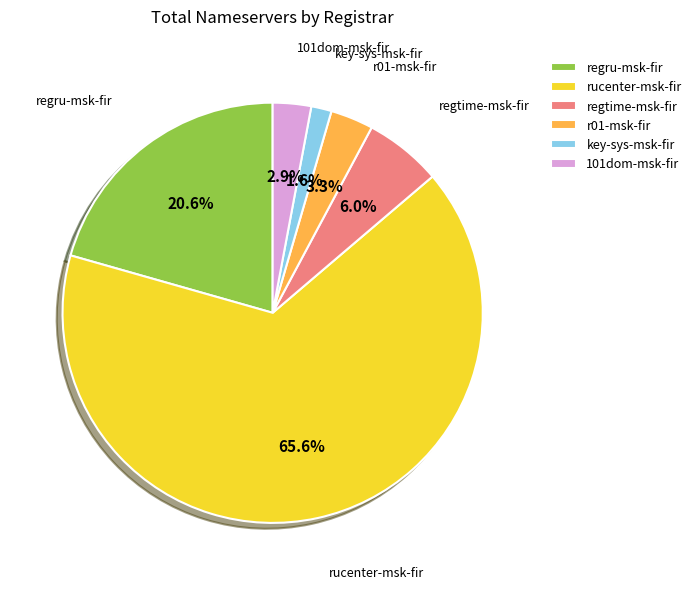

To the nearest percent, what is the difference between the regru-msk-fir and r01-msk-fir slice percentages?

17%